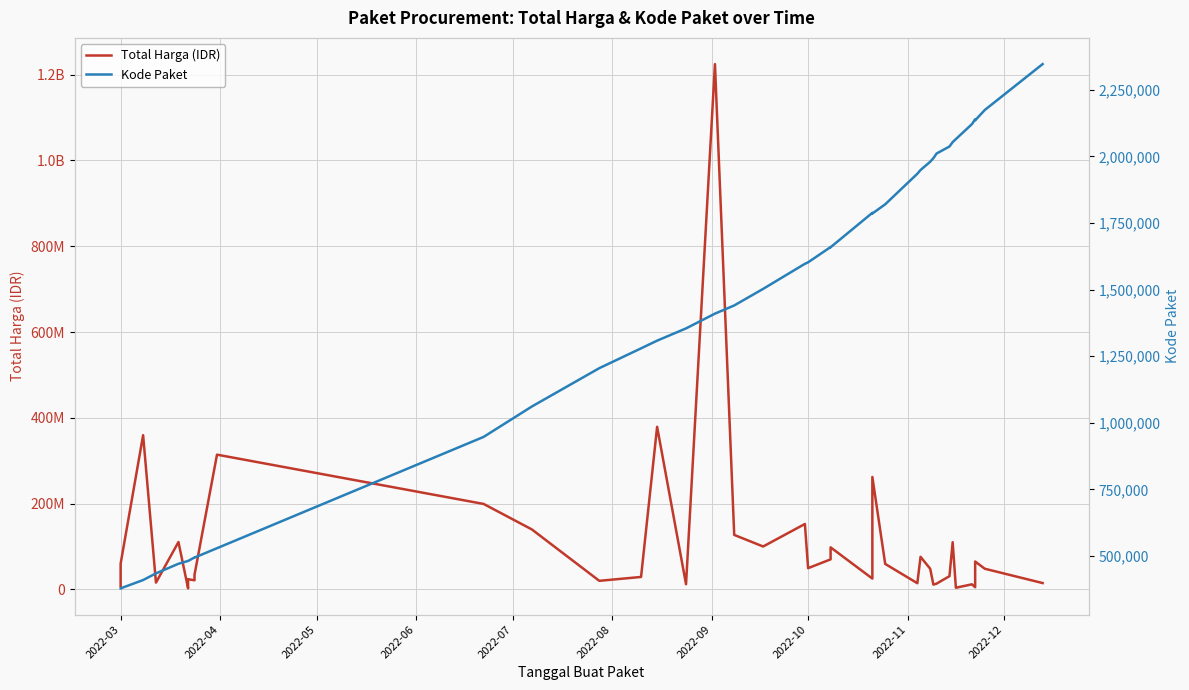

How many data points in Total Harga (IDR) are less than 48140000?

19